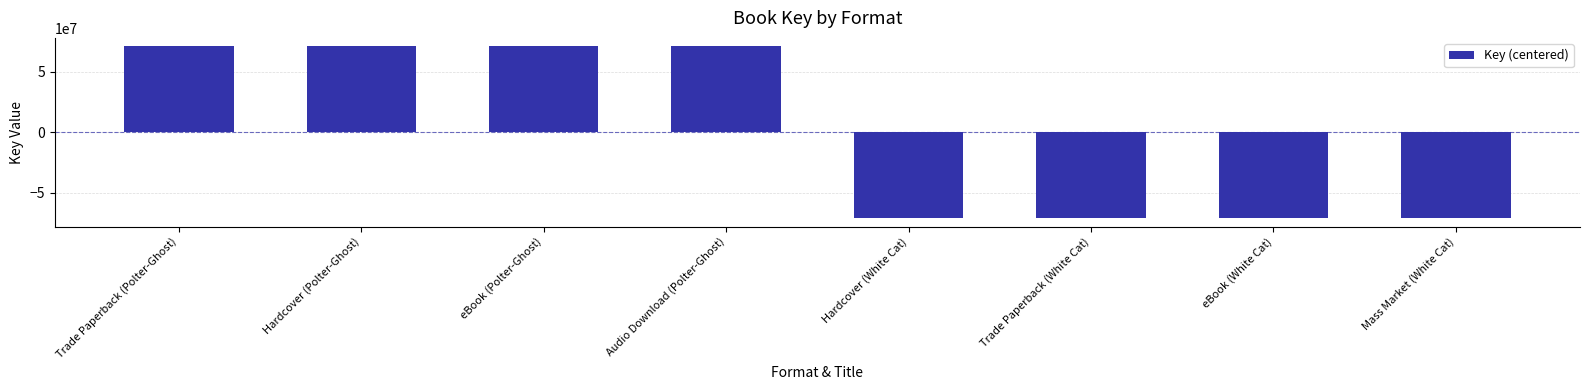

How many positive values are there?

4